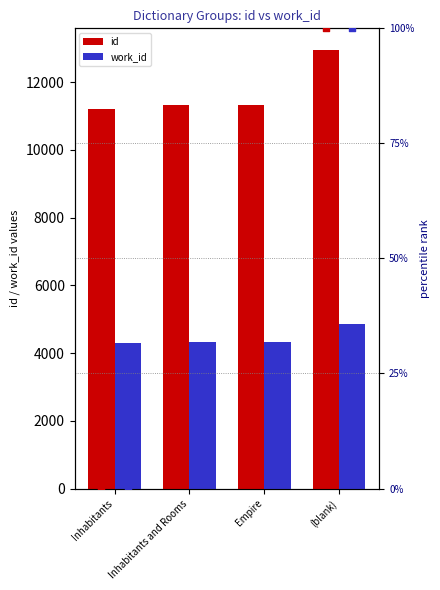

Which series has the largest total across all categories?

id